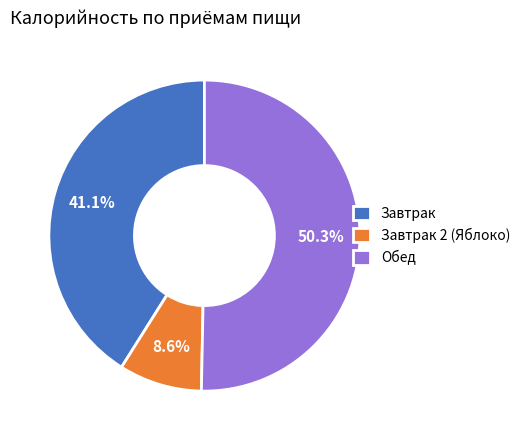

The Завтрак 2 (Яблоко) slice represents 14% of the pie. True or false?

False